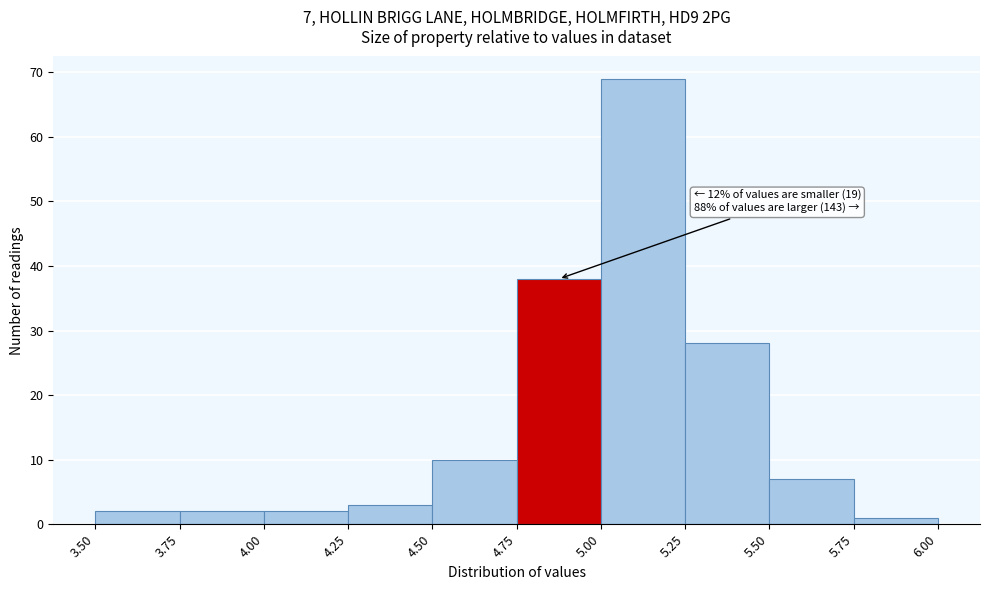

Over which range of the x-axis is the bar tallest?

5.00 to 5.25